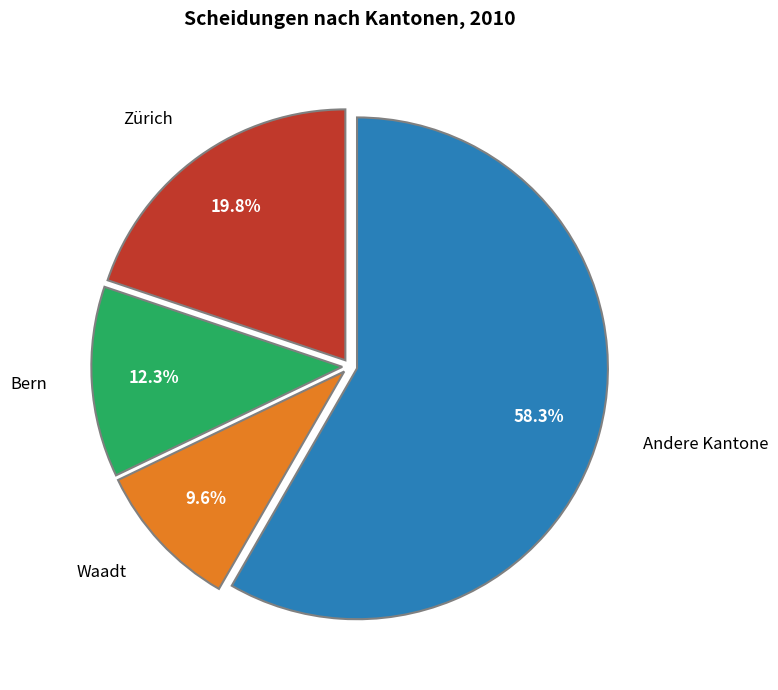

Between Zürich and Andere Kantone, which is larger?

Andere Kantone